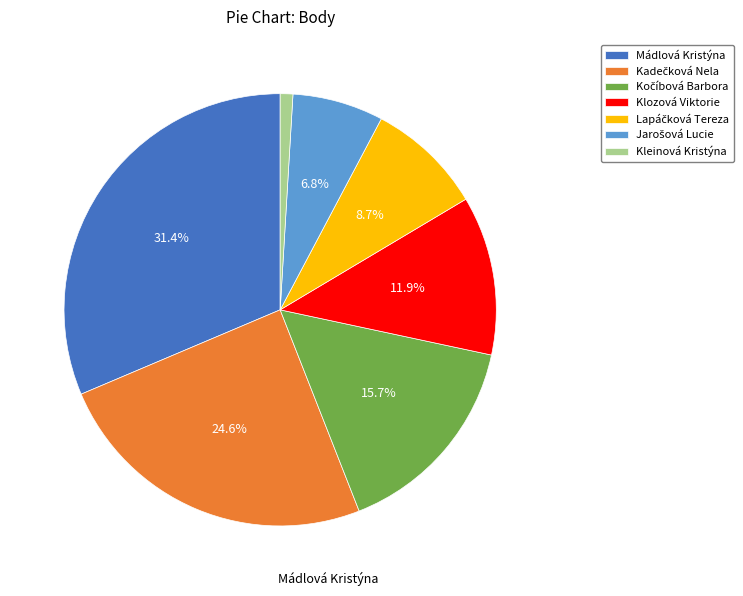

What portion of the pie excludes Klozová Viktorie?

88.1%